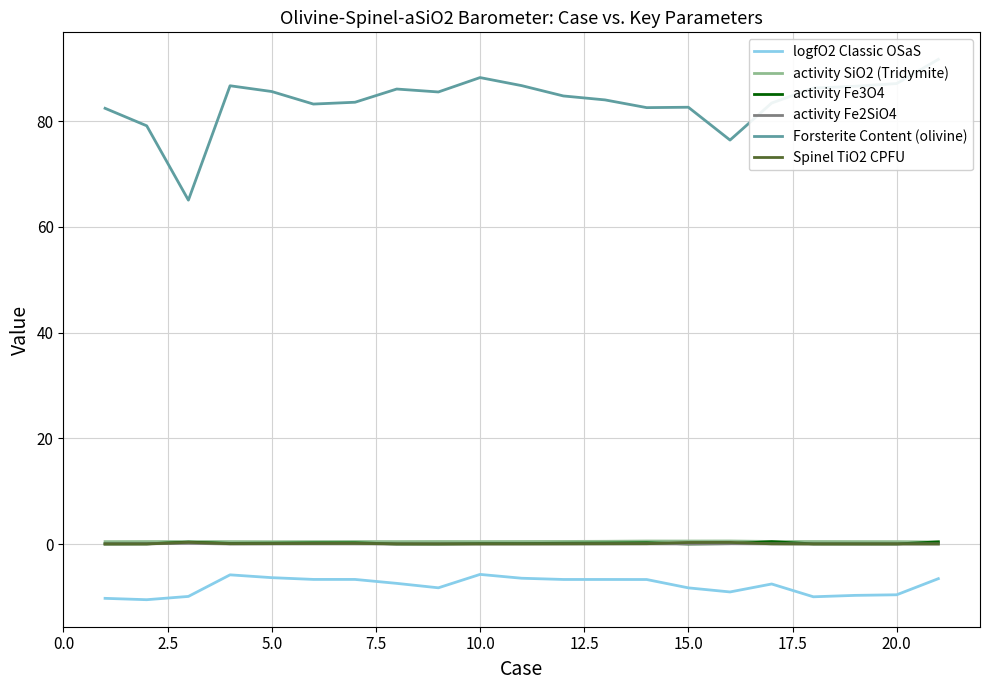

How many categories are shown in the chart?

21